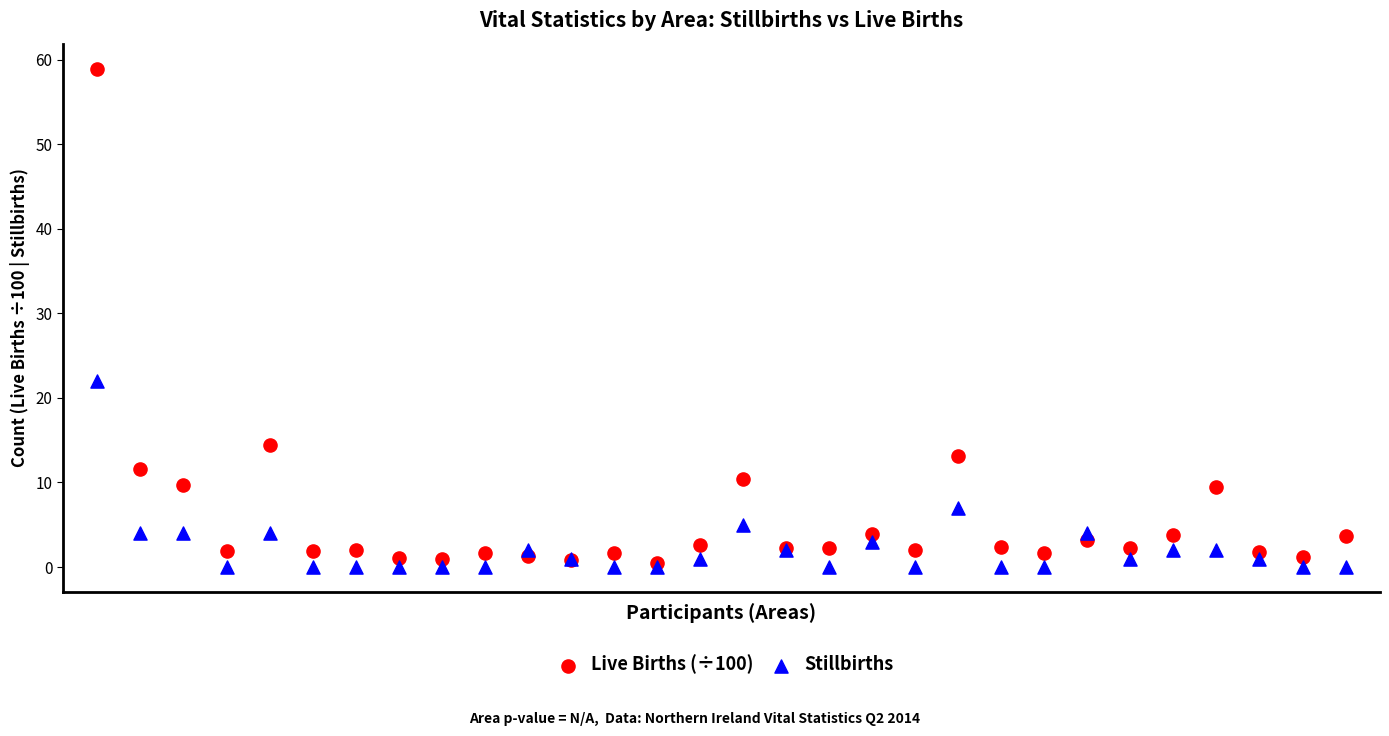

What are all the series names shown in the legend?

Live Births (÷100), Stillbirths